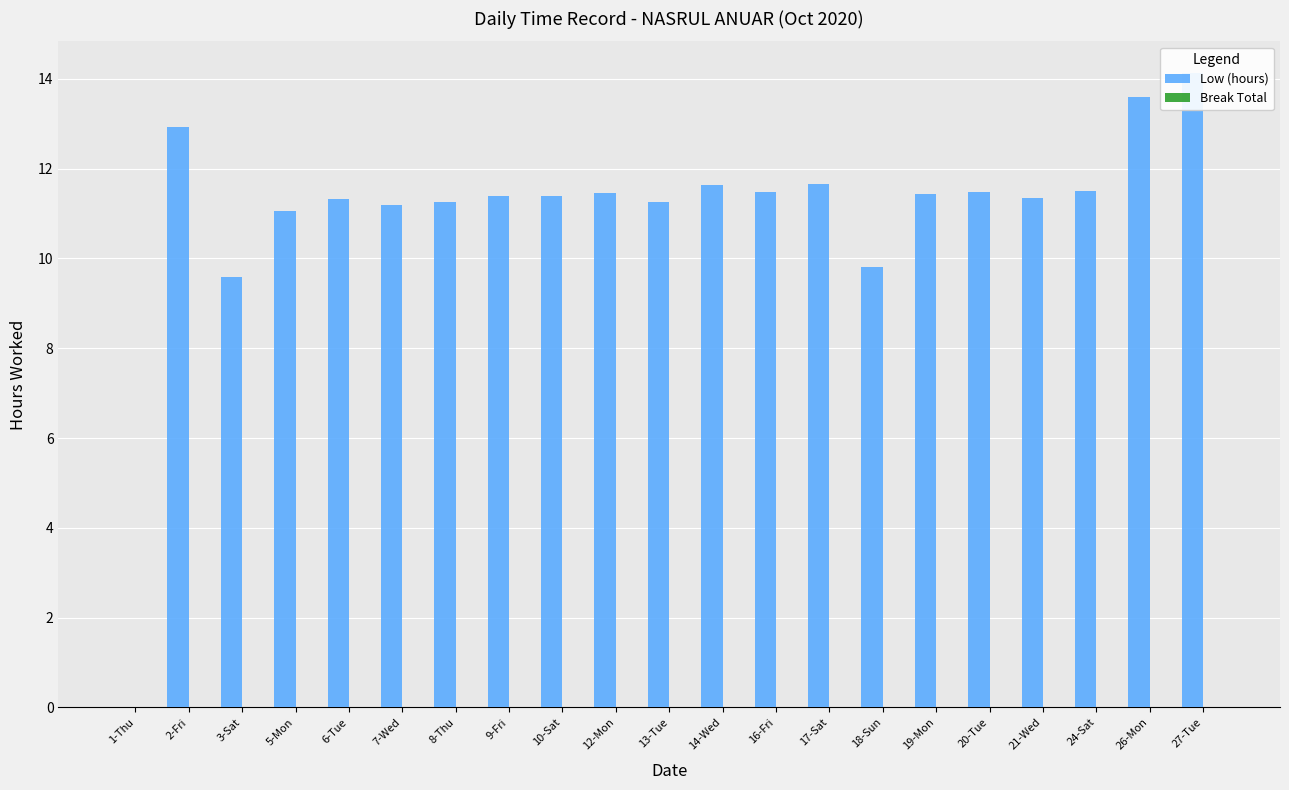

What is the sum of all Low (hours) values?

230.9